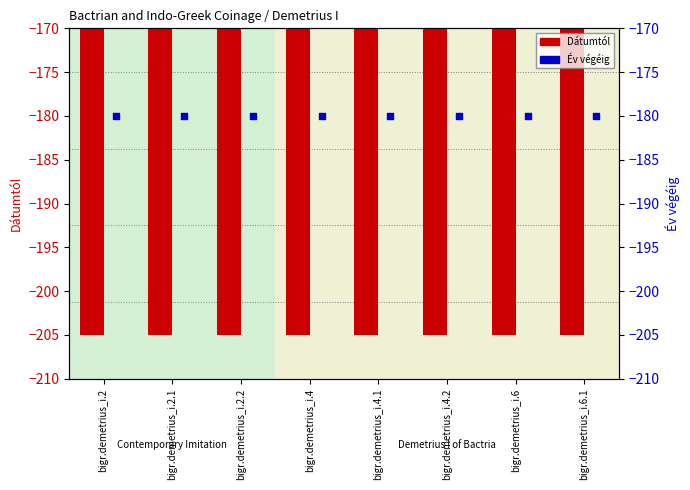

At how many categories does at least one series exceed -188?

8